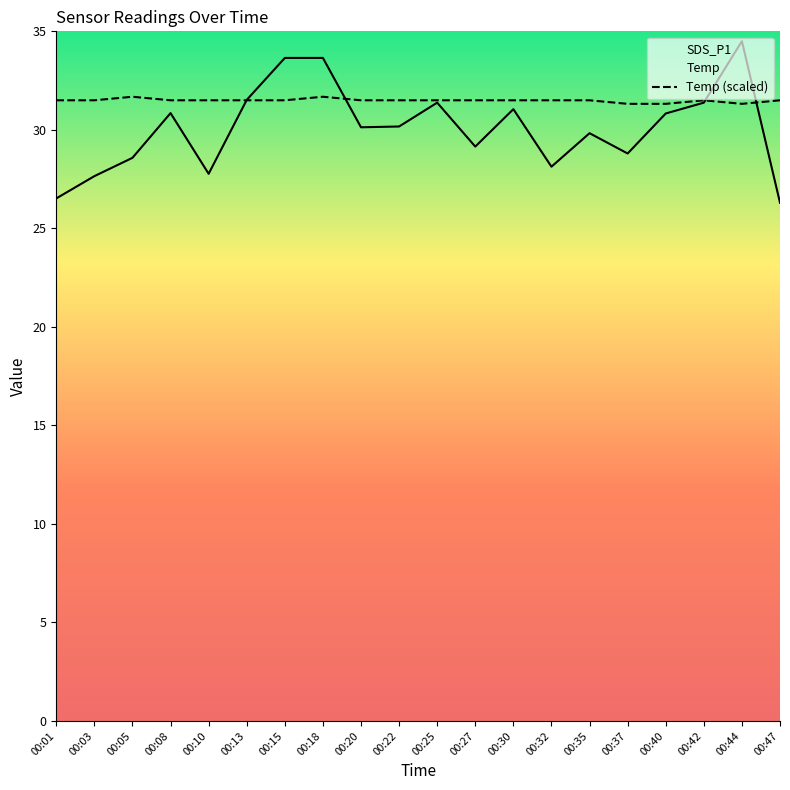

Rank the series by their average value, from highest to lowest.

Temp (scaled), SDS_P1